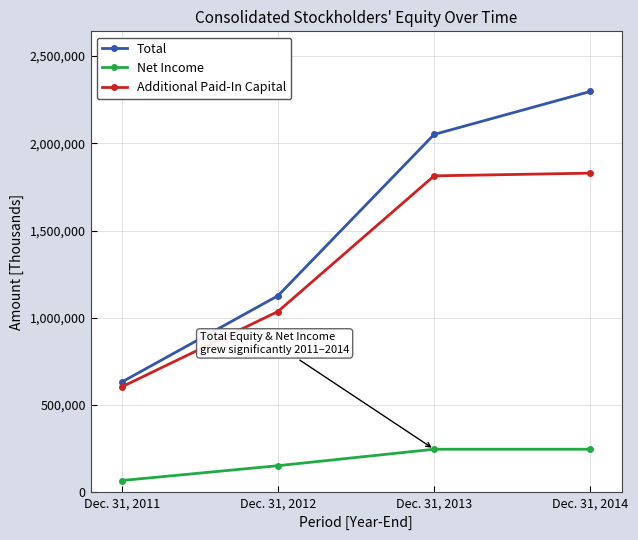

What is the value of the Net Income point at the 2nd from the left?

153192